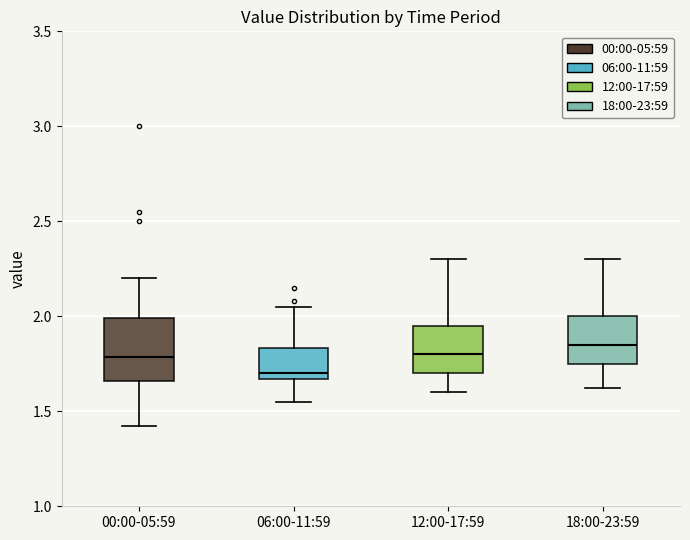

Reading left to right, read every box against the y-axis: the position of its median line, the range the box covers, and the ends of its whiskers. The values are not printed on the chart, so give them approximately, as read against the axis.

00:00-05:59: median 1.80, box 1.65 to 2.00, whiskers 1.40 to 2.20
06:00-11:59: median 1.70, box 1.65 to 1.85, whiskers 1.55 to 2.05
12:00-17:59: median 1.80, box 1.70 to 1.95, whiskers 1.60 to 2.30
18:00-23:59: median 1.85, box 1.75 to 2.00, whiskers 1.60 to 2.30